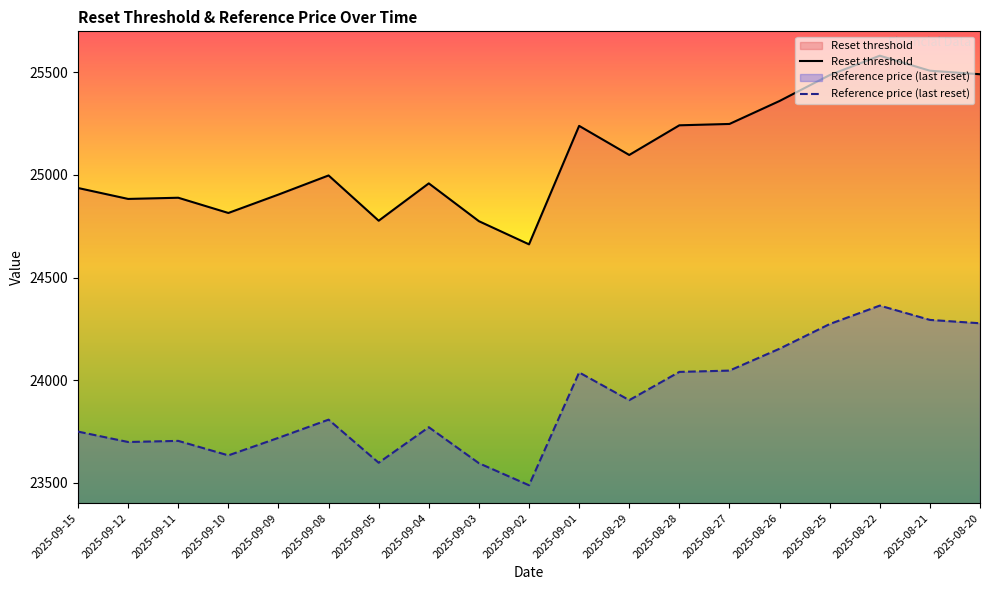

Which series changed the most between 2025-09-10 and 2025-08-29?

Reset threshold